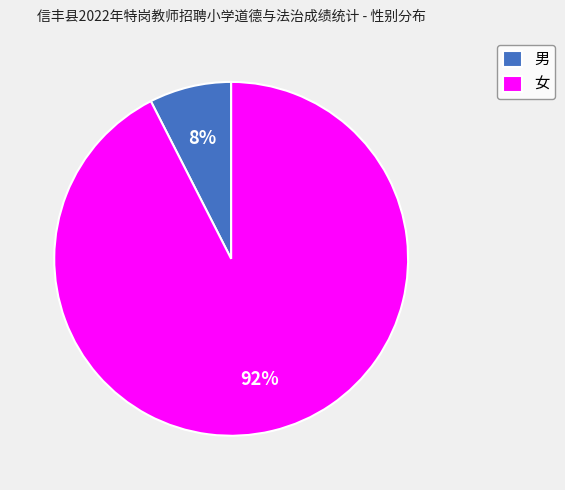

Which slice is the smallest?

男